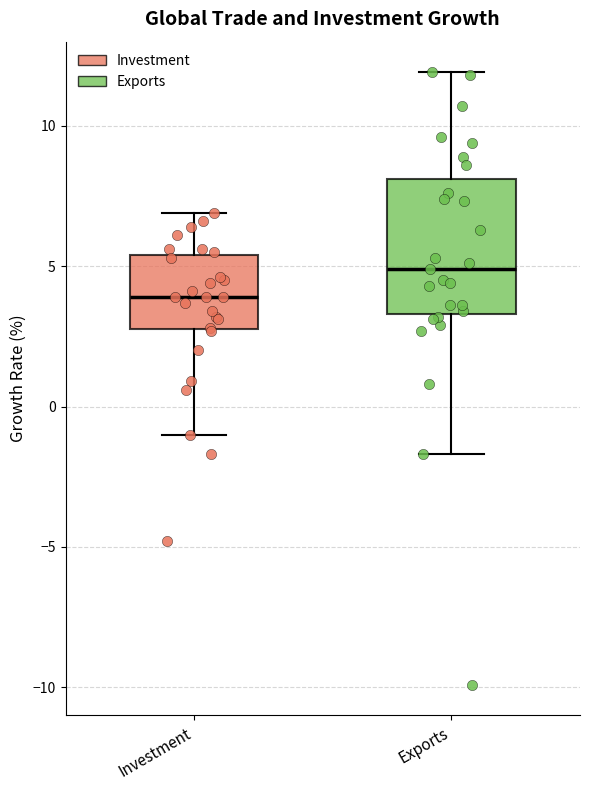

Which box is the tallest, from its lower edge to its upper edge?

Exports